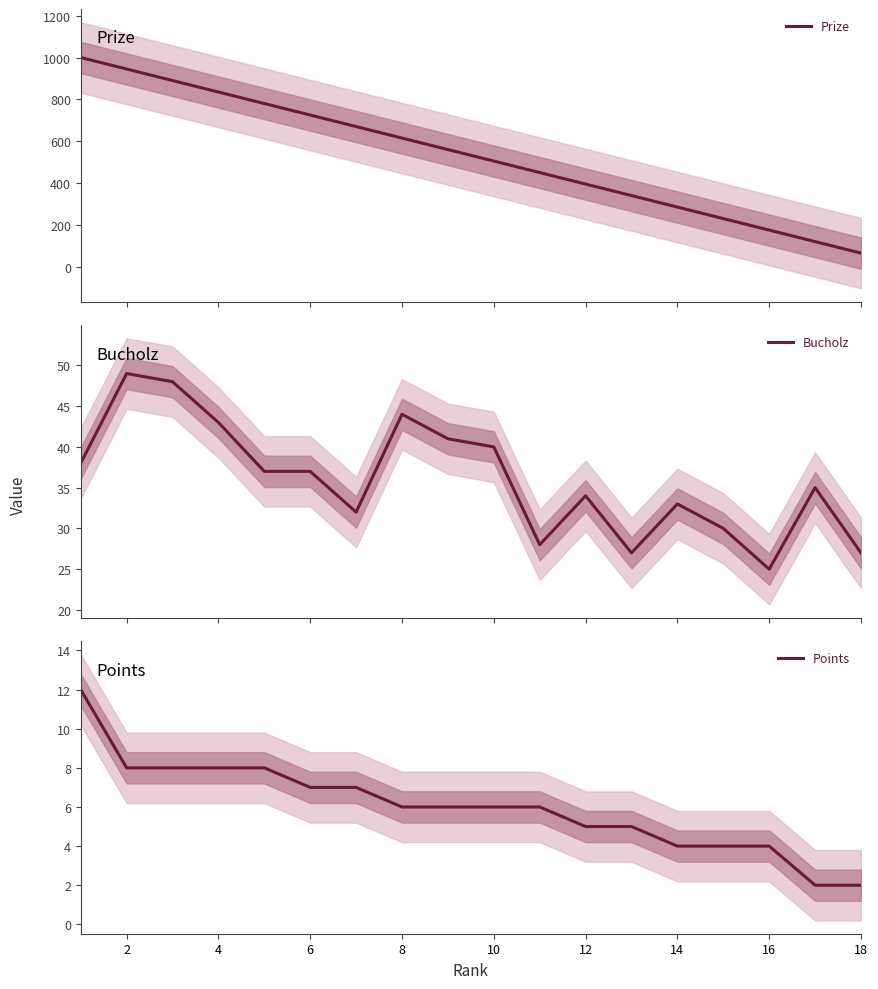

What is the lowest value of the Prize series?

65